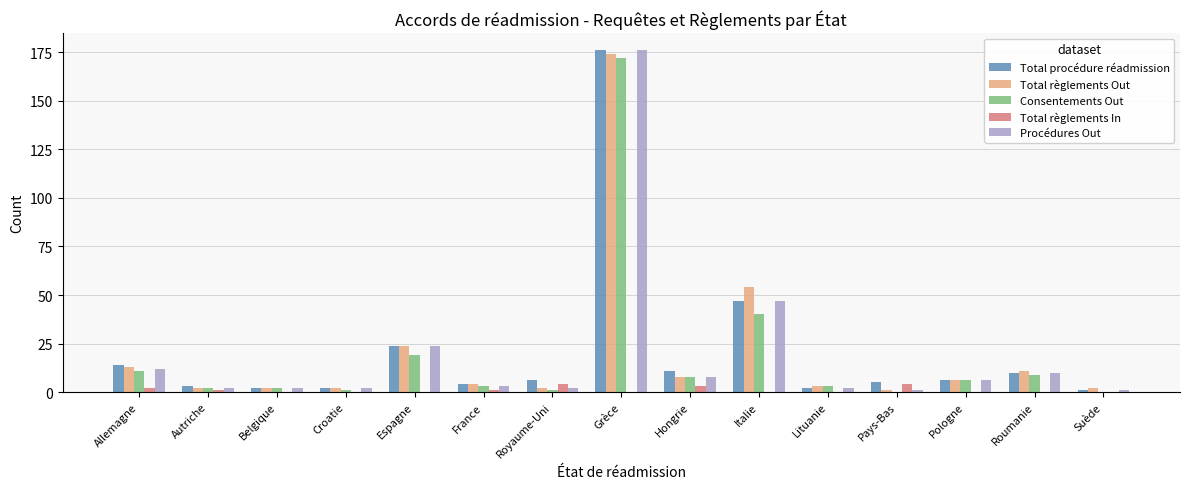

What is the average value of the Total règlements In series?

1